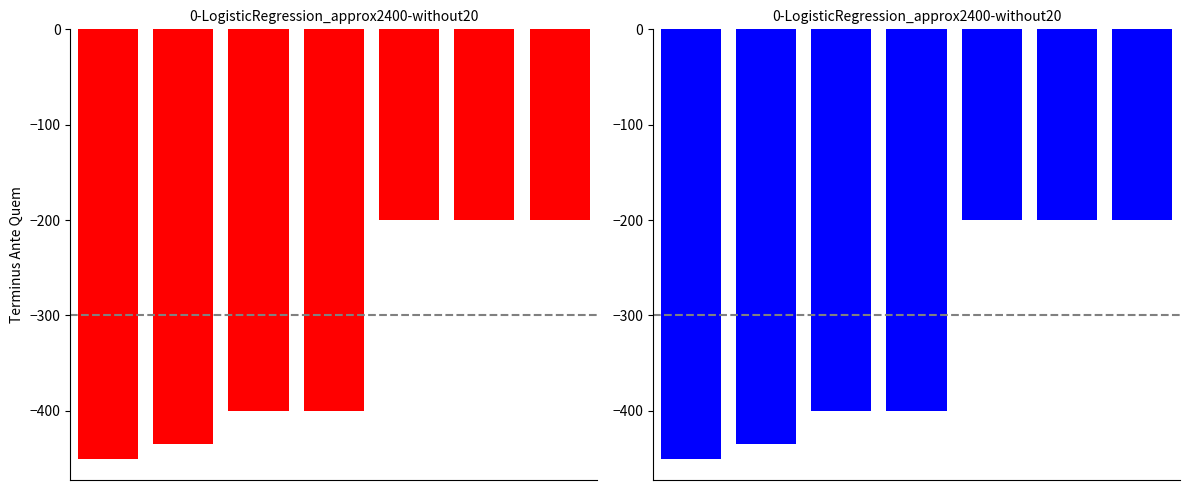

Is it true that the value at 3 is -400?

True